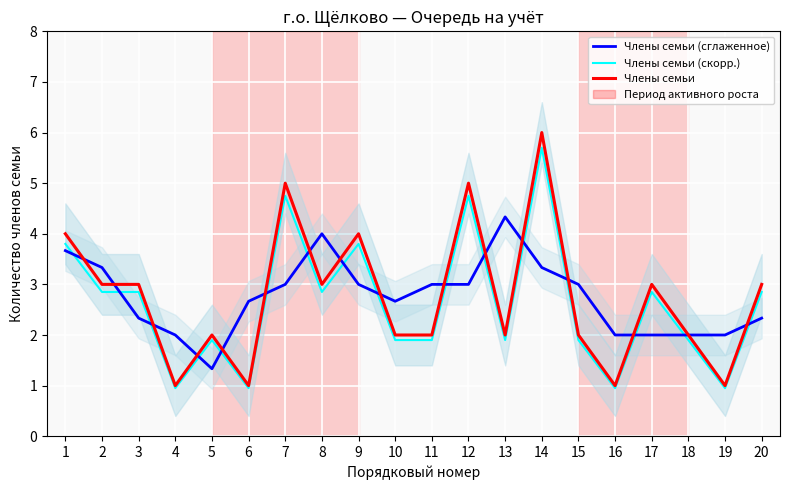

Reading left to right, list all the values displayed in this chart.

Члены семьи (сглаженное): 3.7	3.3	2.3	2.0	1.3	2.7	3.0	4.0	3.0	2.7	3.0	3.0	4.3	3.3	3.0	2.0	2.0	2.0	2.0	2.3
Члены семьи (скорр.): 3.8	2.8	2.8	0.9	1.9	0.9	4.8	2.8	3.8	1.9	1.9	4.8	1.9	5.7	1.9	0.9	2.8	1.9	0.9	2.8
Члены семьи: 4.0	3.0	3.0	1.0	2.0	1.0	5.0	3.0	4.0	2.0	2.0	5.0	2.0	6.0	2.0	1.0	3.0	2.0	1.0	3.0